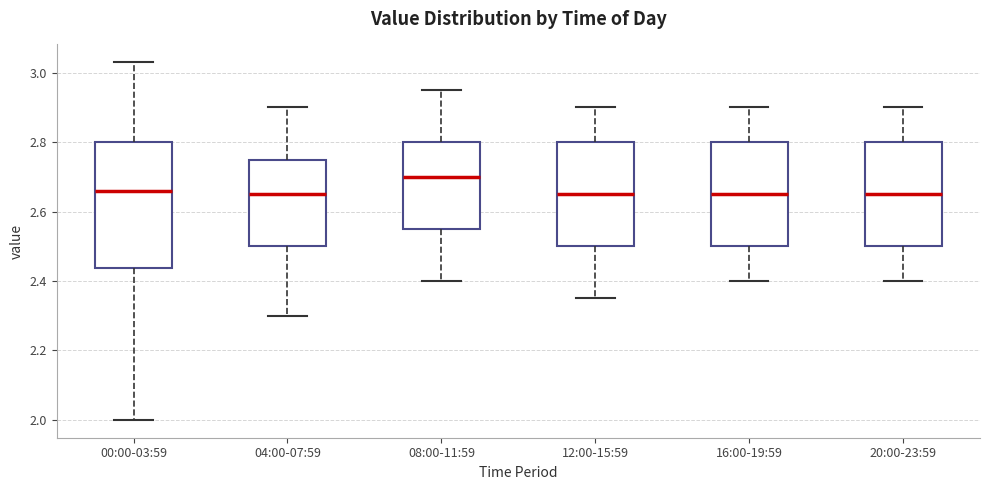

Which box is the tallest, from its lower edge to its upper edge?

00:00-03:59